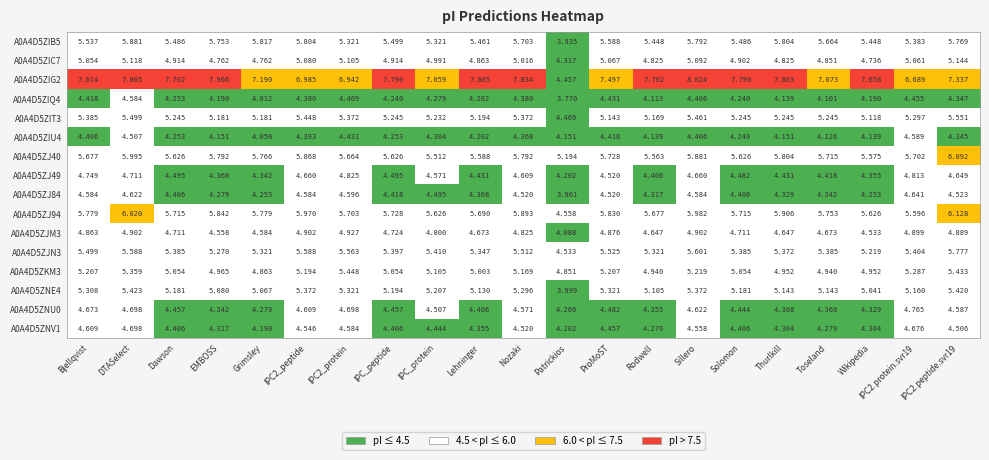

Is the value of A0A4D5ZJ49 at ProMoST greater than the value of A0A4D5ZNU0 at Dawson?

Yes